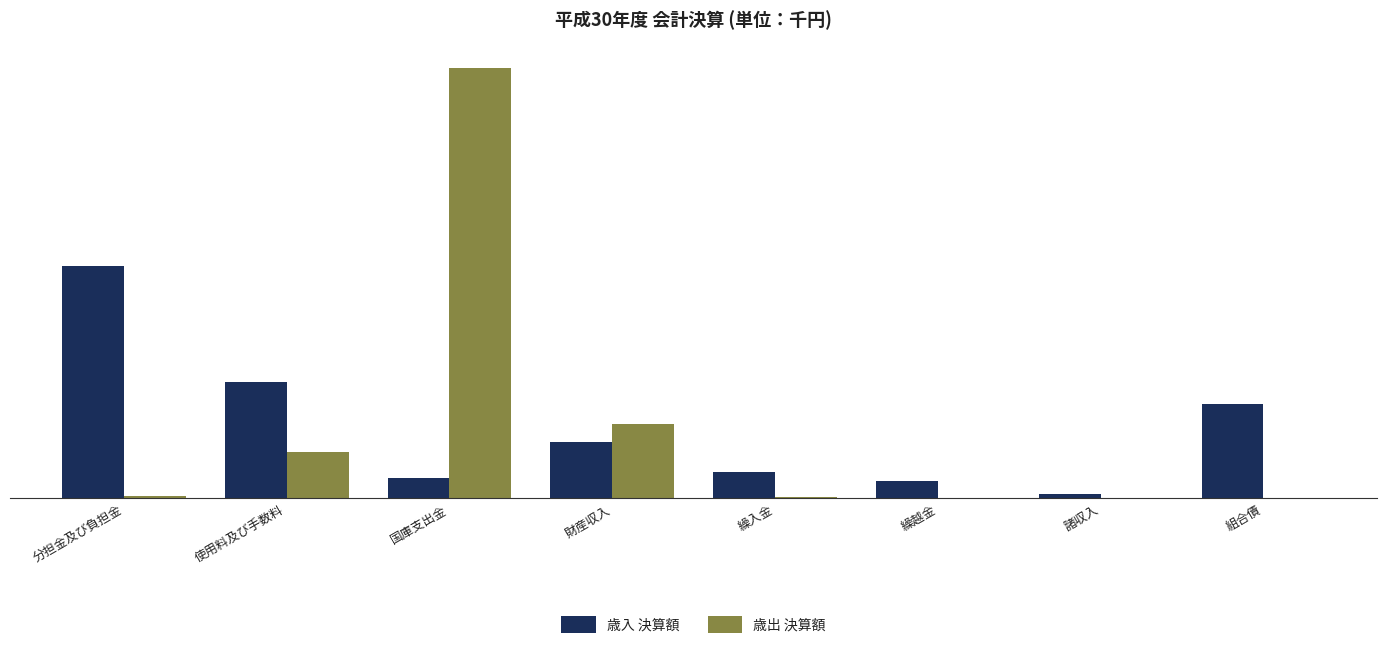

At which label is 歳出 決算額 closest to 2750434?

財産収入